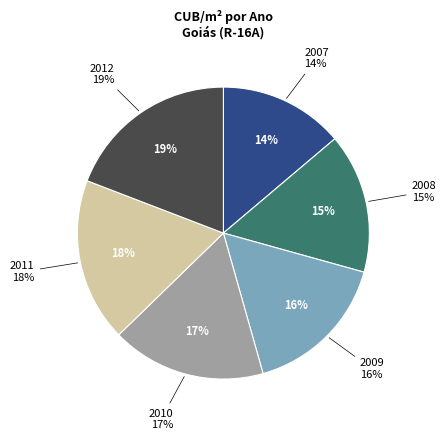

To the nearest percent, what is the difference between the largest and smallest slice percentages?

5%